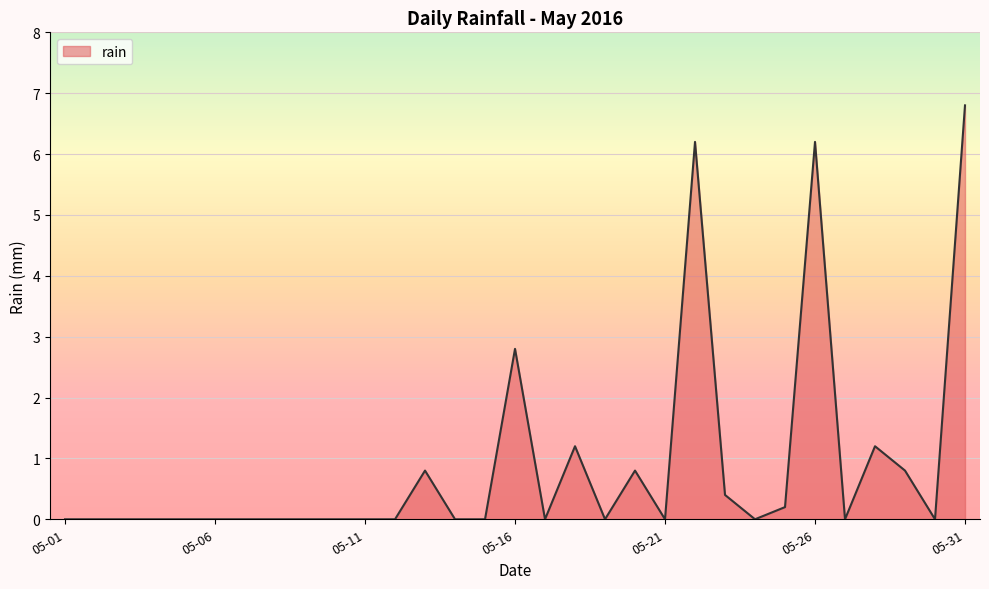

How many lines are shown in the chart?

1